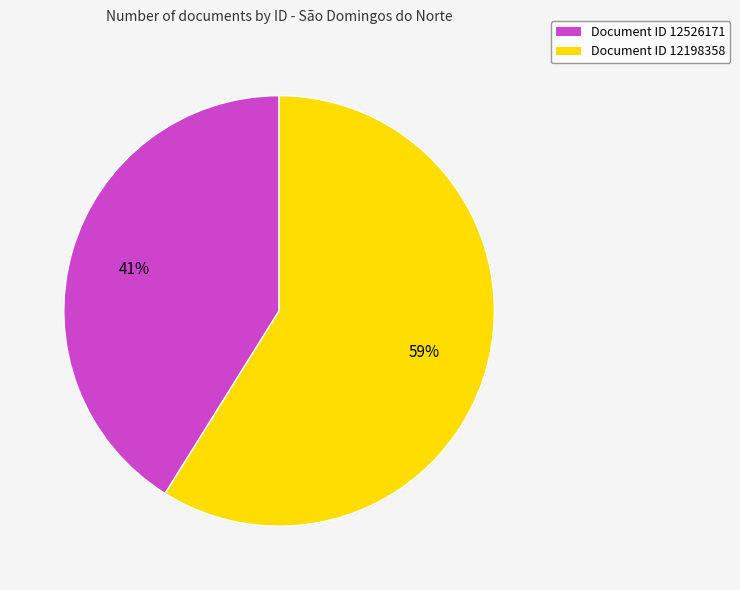

Is there any slice that represents more than half of the pie?

Yes